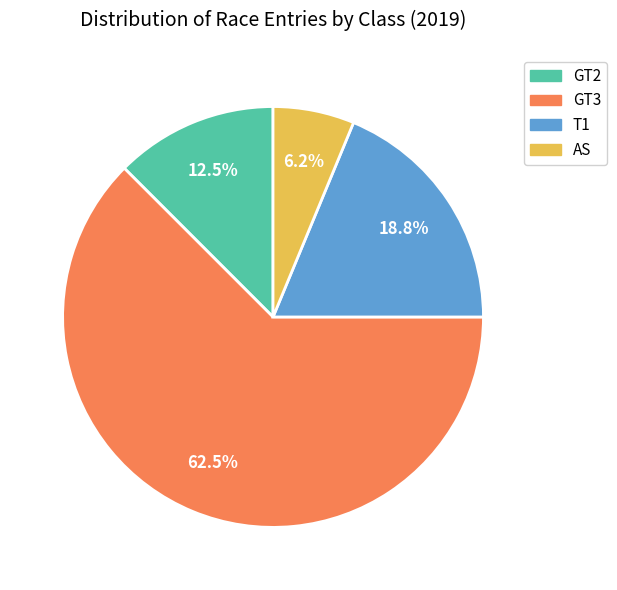

What portion of the pie excludes GT2?

87.5%